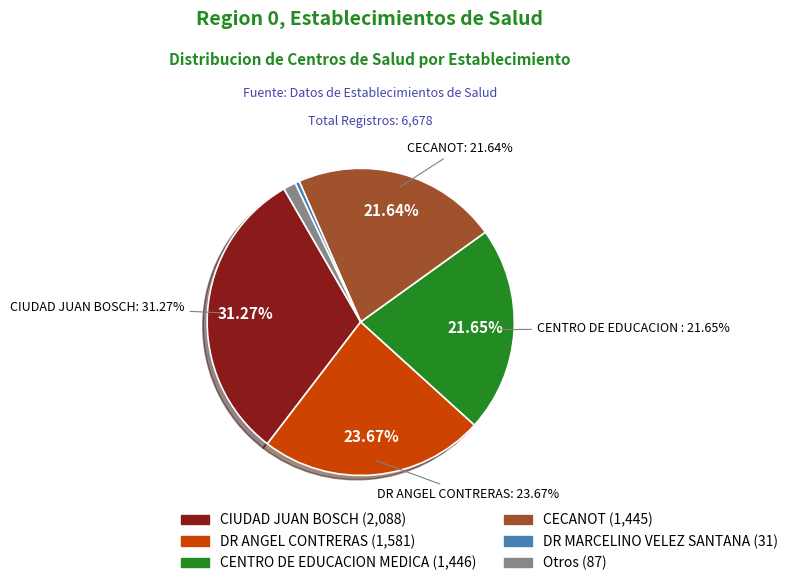

To the nearest percent, what percentage of the pie is DR ANGEL CONTRERAS?

24%